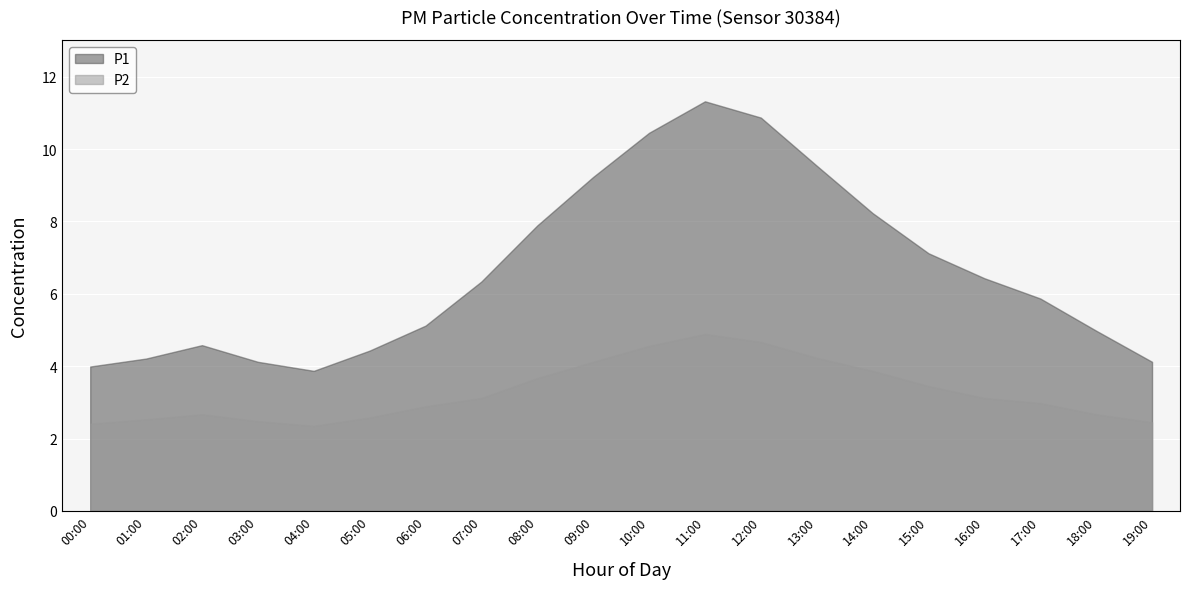

The value of P1 at 04:00 is 3.9. True or false?

True